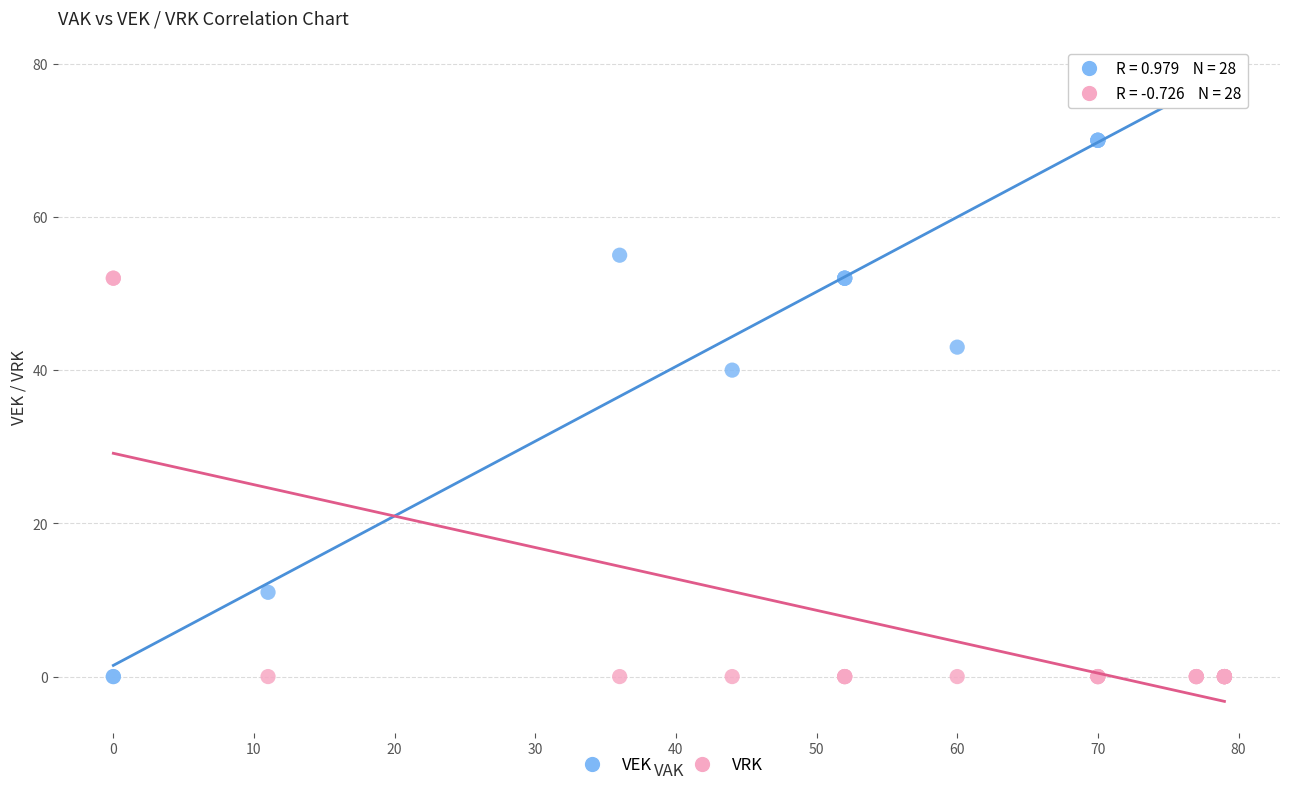

Which series reaches the maximum Y coordinate?

VEK